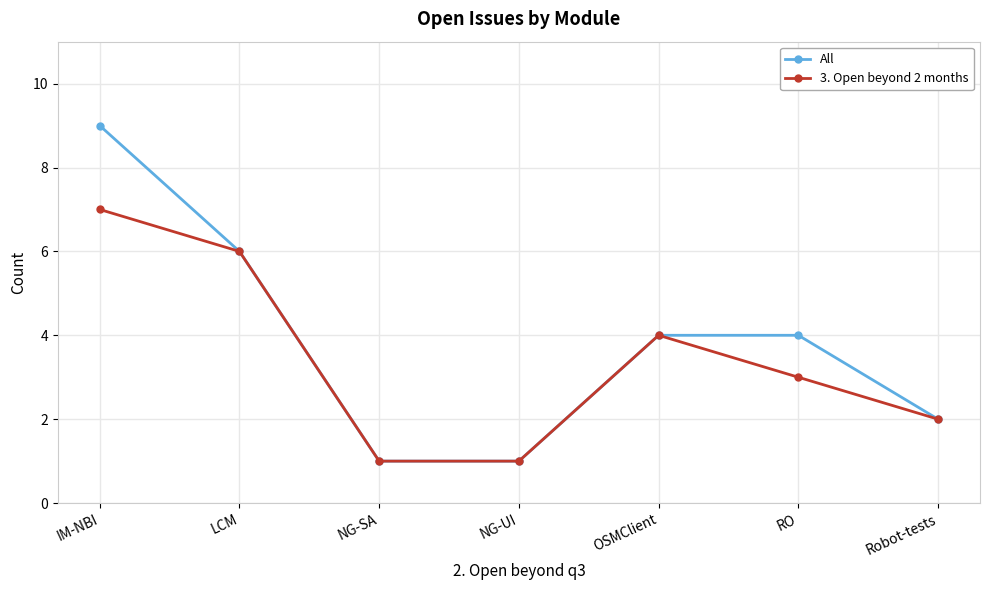

Reading left to right, extract all data points from this chart.

All: 9	6	1	1	4	4	2
3. Open beyond 2 months: 7	6	1	1	4	3	2